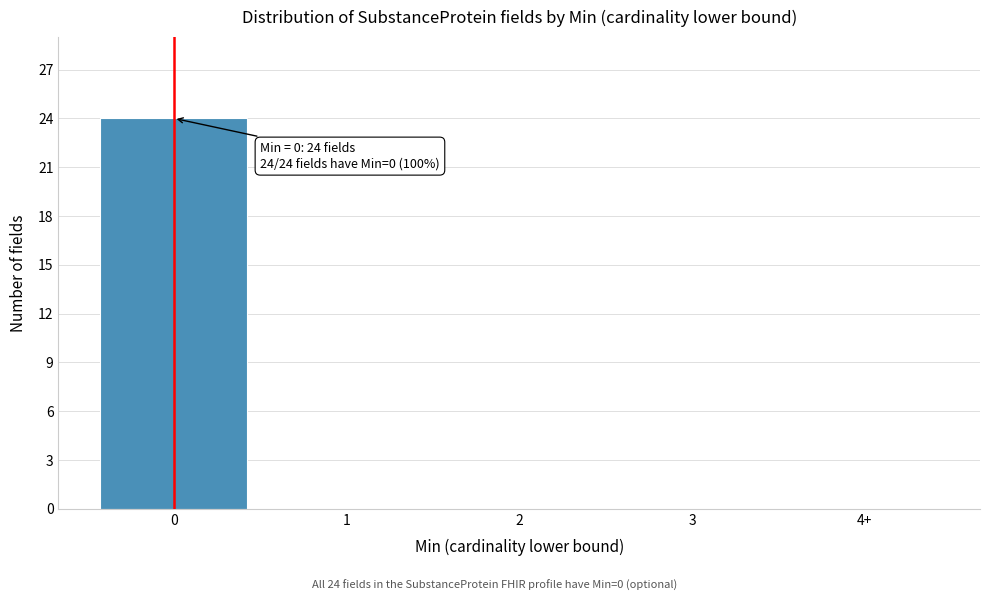

Reading left to right, extract all data points from this chart.

0=24	1=0	2=0	3=0	4+=0